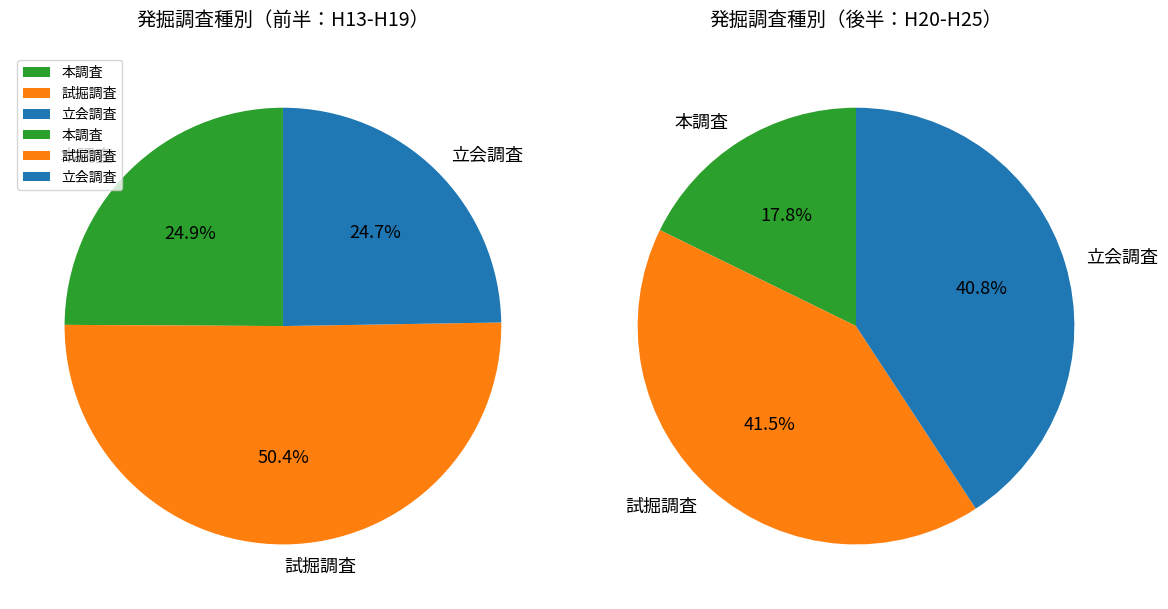

The 17 slice represents 1% of the pie. True or false?

False